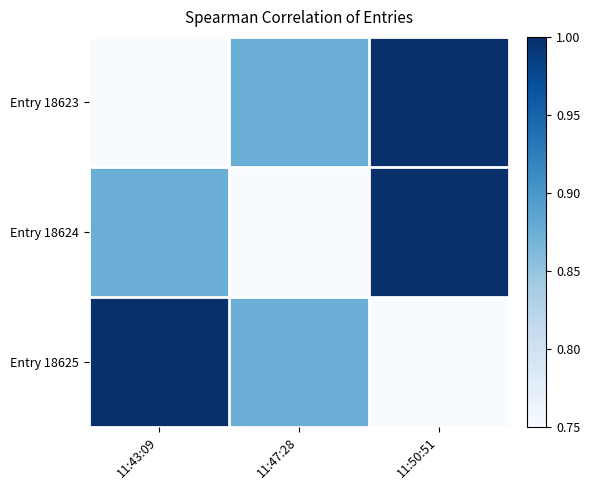

Between 11:50:51 and 11:47:28, which is larger?

11:50:51